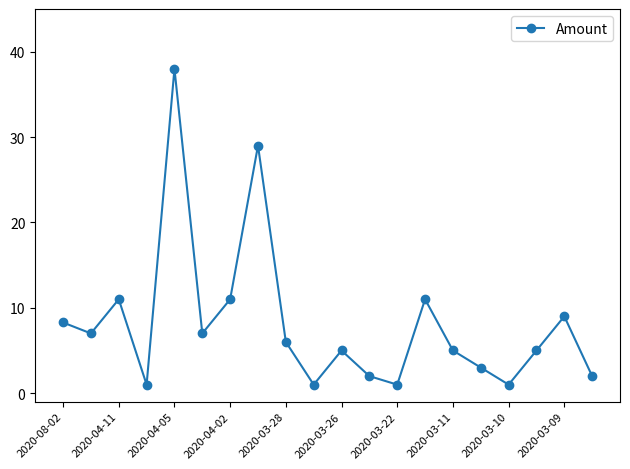

How many data points does each series have?

20